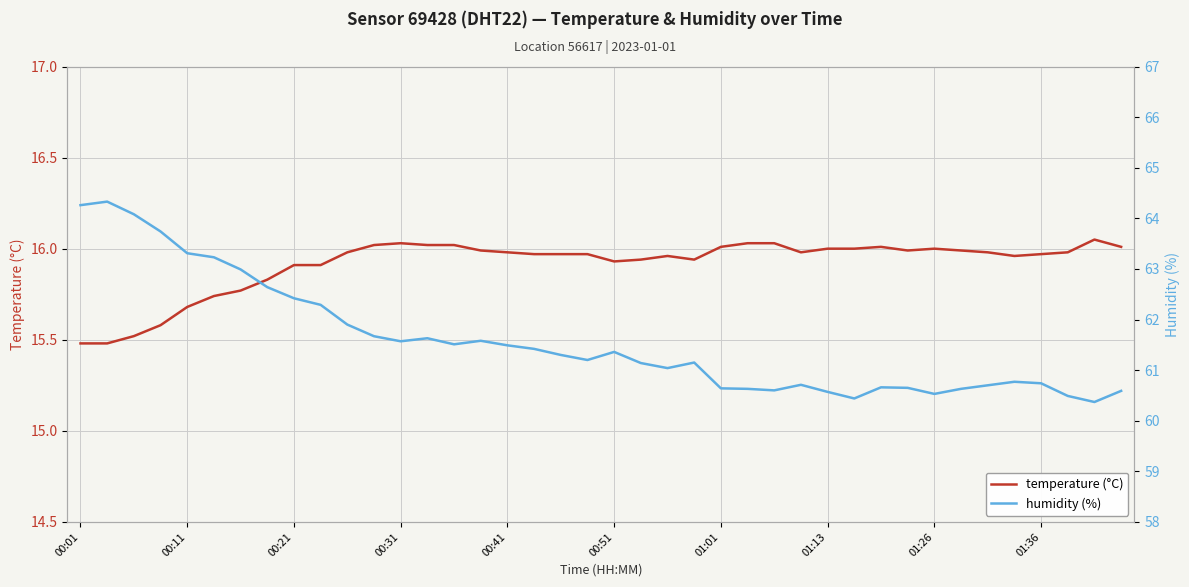

What is the difference between the maximum and minimum values in the temperature (°C) series?

0.6